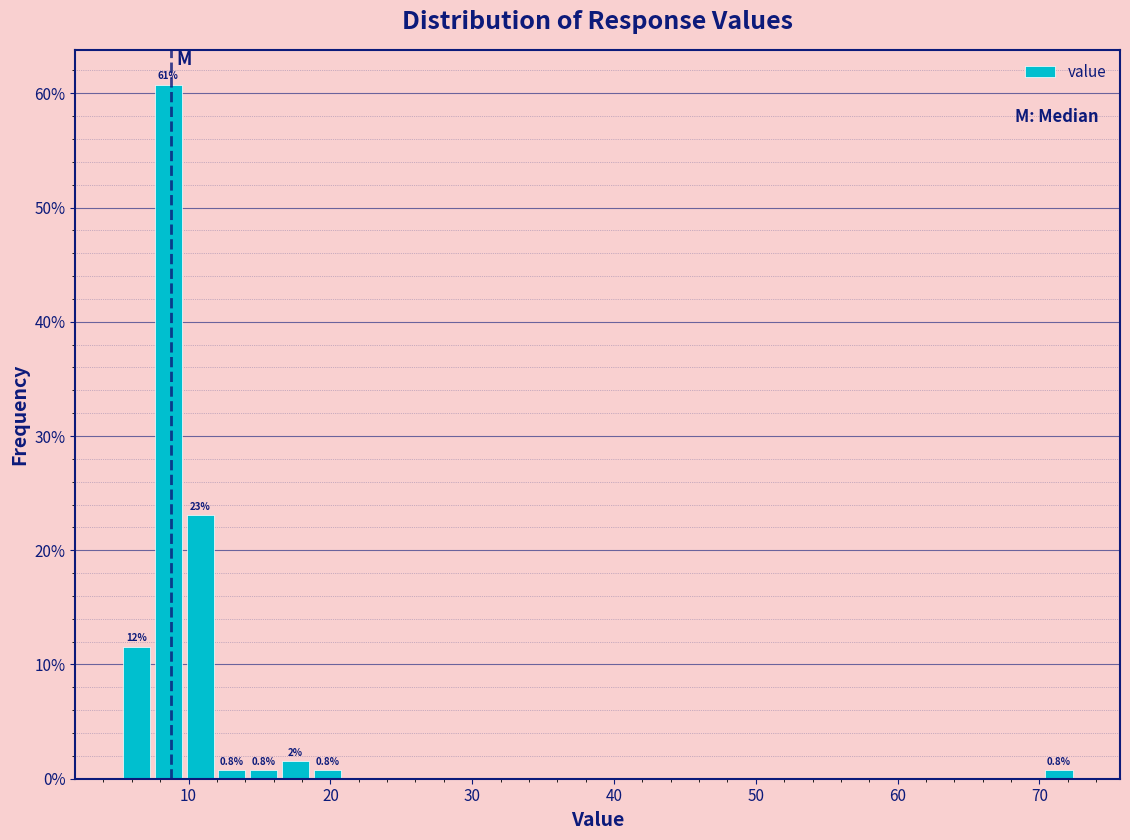

Around what value on the x-axis is the tallest bar? Give the approximate position of its centre, as read against the axis.

9